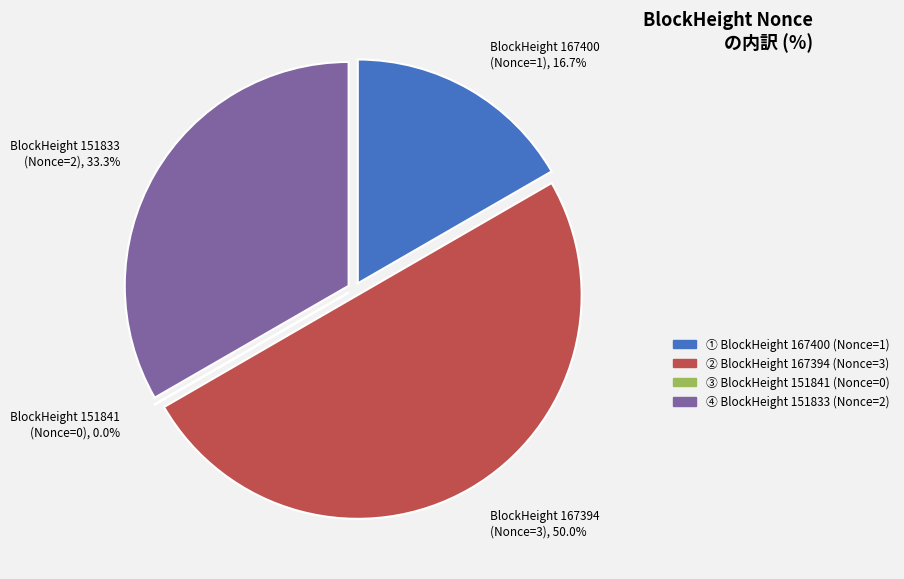

Is it true that 151833 (Nonce=2) is 33% of the pie?

True